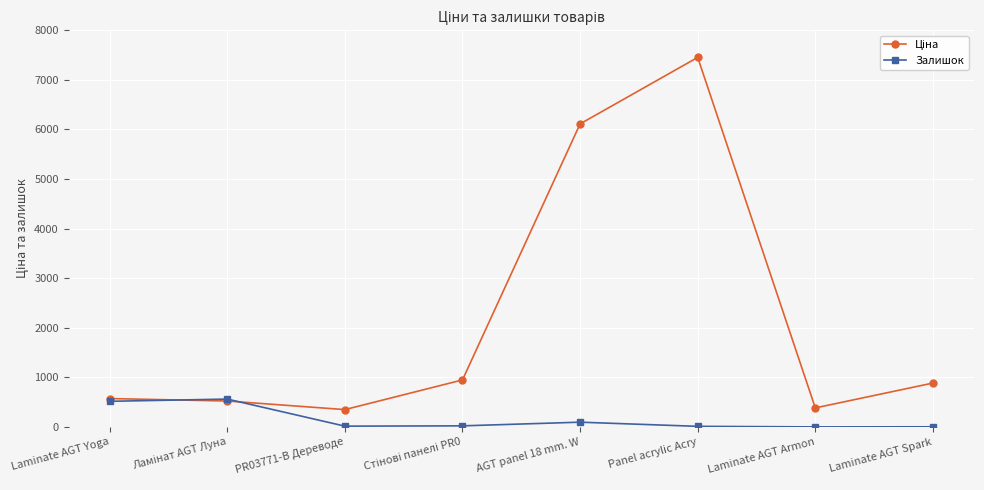

Which label corresponds to the largest value in the chart?

Panel acrylic Acry